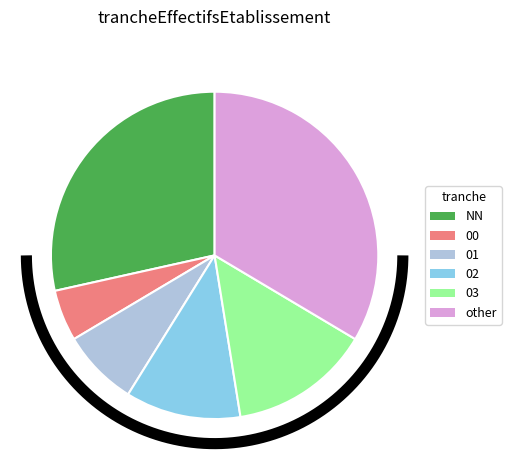

To the nearest percent, what is the average slice percentage?

17%